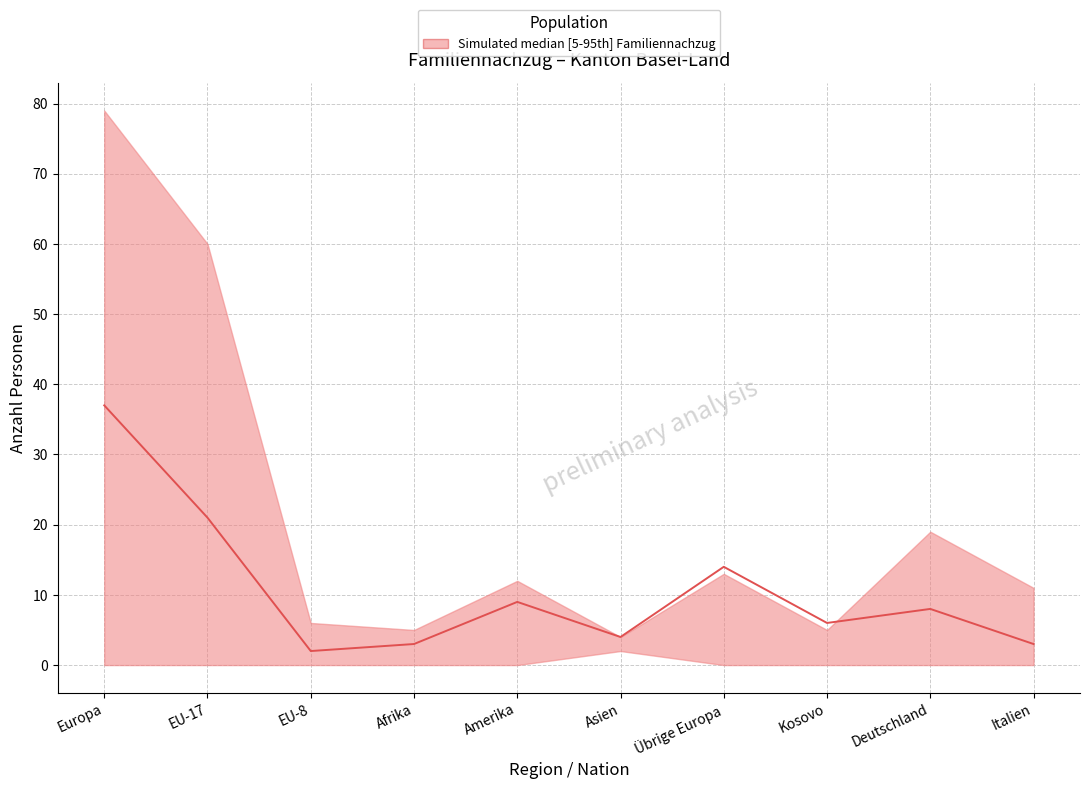

What is the minimum value shown in the chart?

2